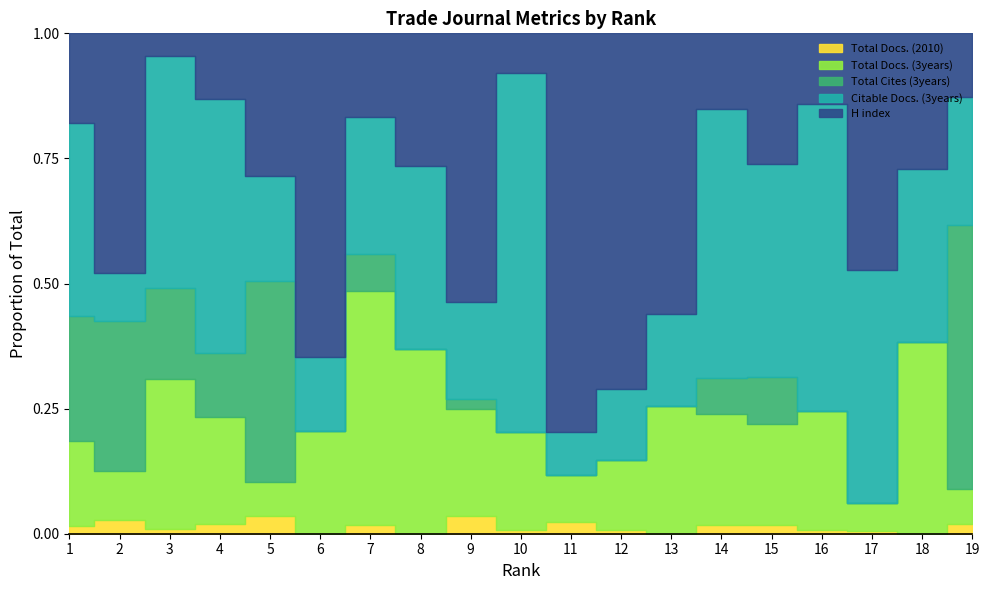

How many data points in Total Cites (3years) are above 4?

9